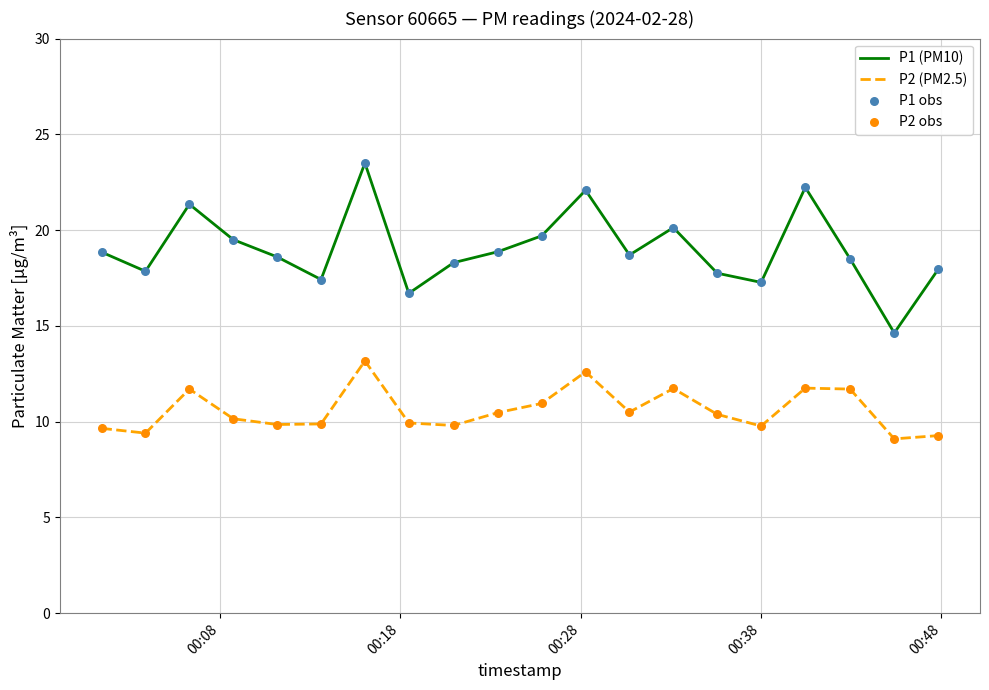

What is the lowest value of the P2 (PM2.5) series?

9.1